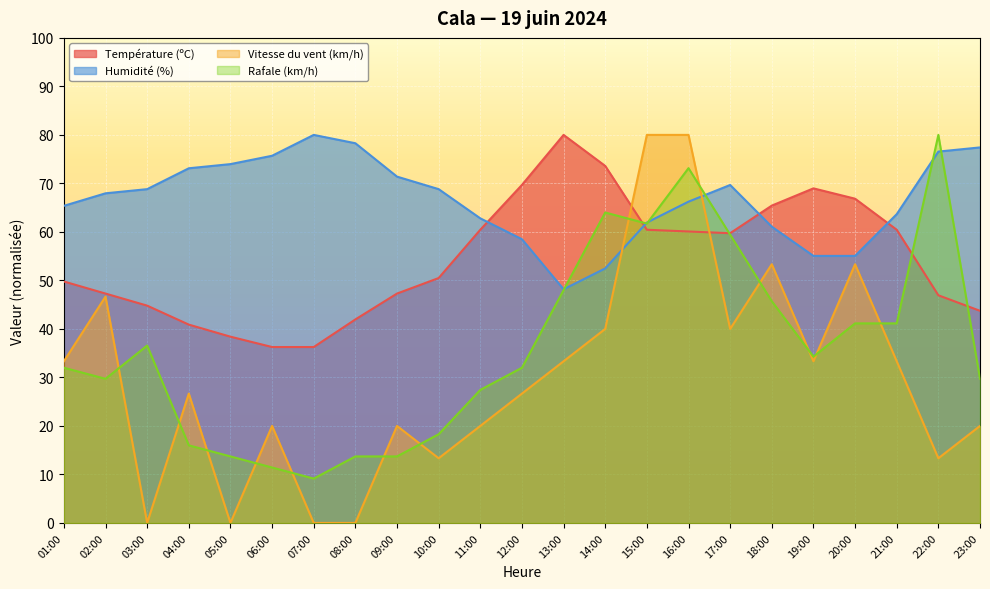

At which label does Humidité (%) reach its minimum?

13:00